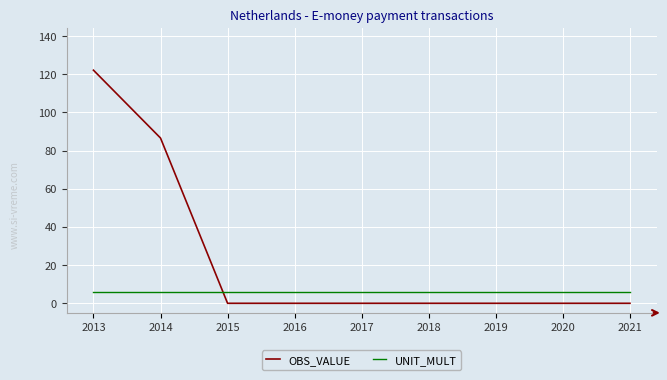

Rank the series by their average value, from lowest to highest.

UNIT_MULT, OBS_VALUE